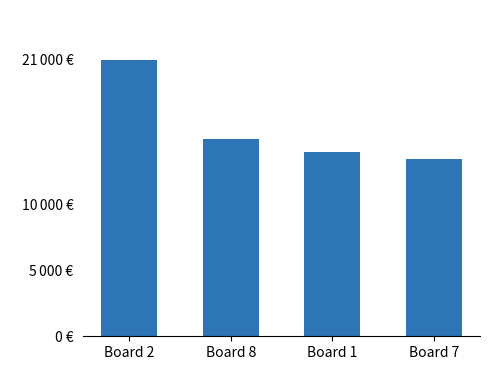

Are the bars horizontal?

No